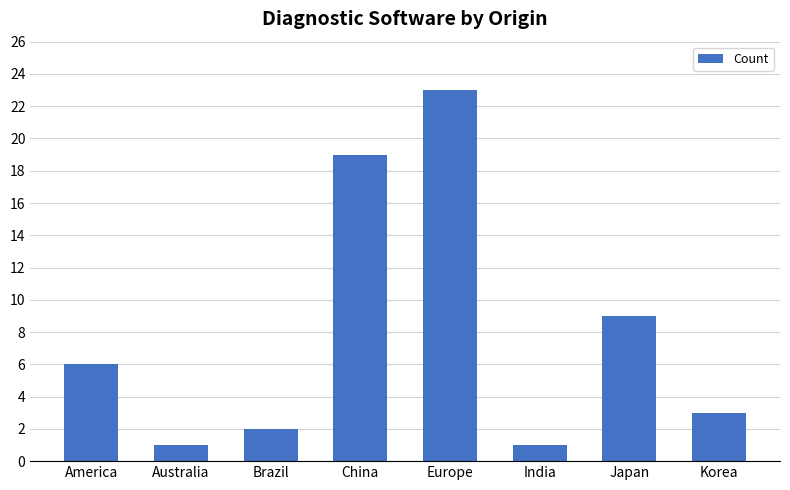

What position from the left is America?

1